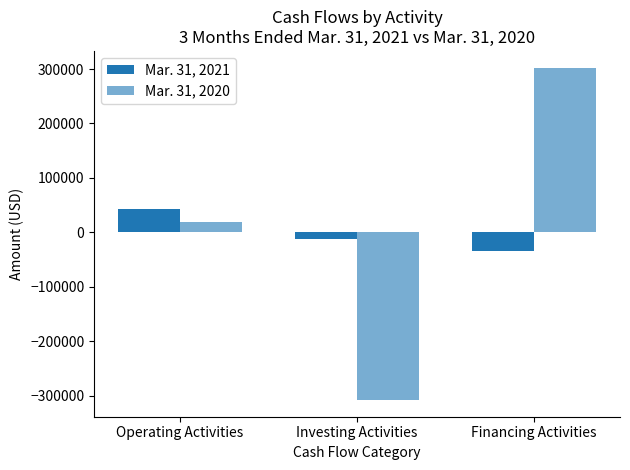

How many Mar. 31, 2020 values are between -308296 and 302703?

3